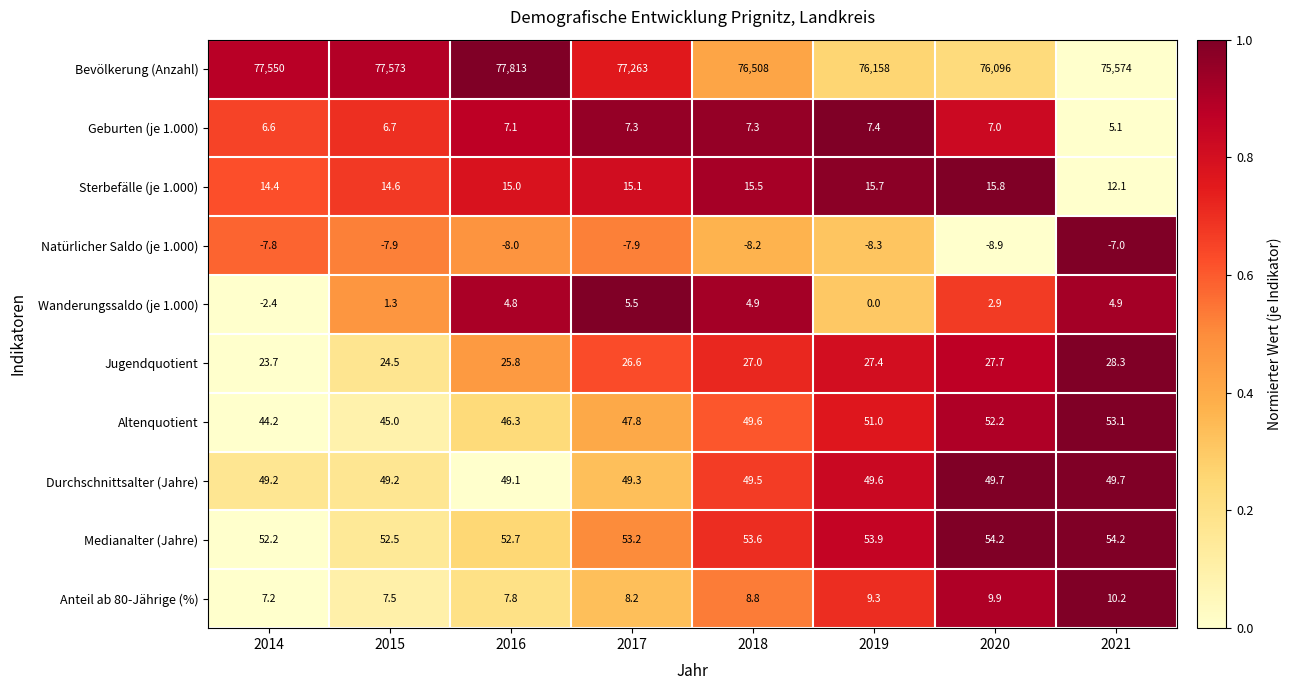

How many data points does each series have?

8